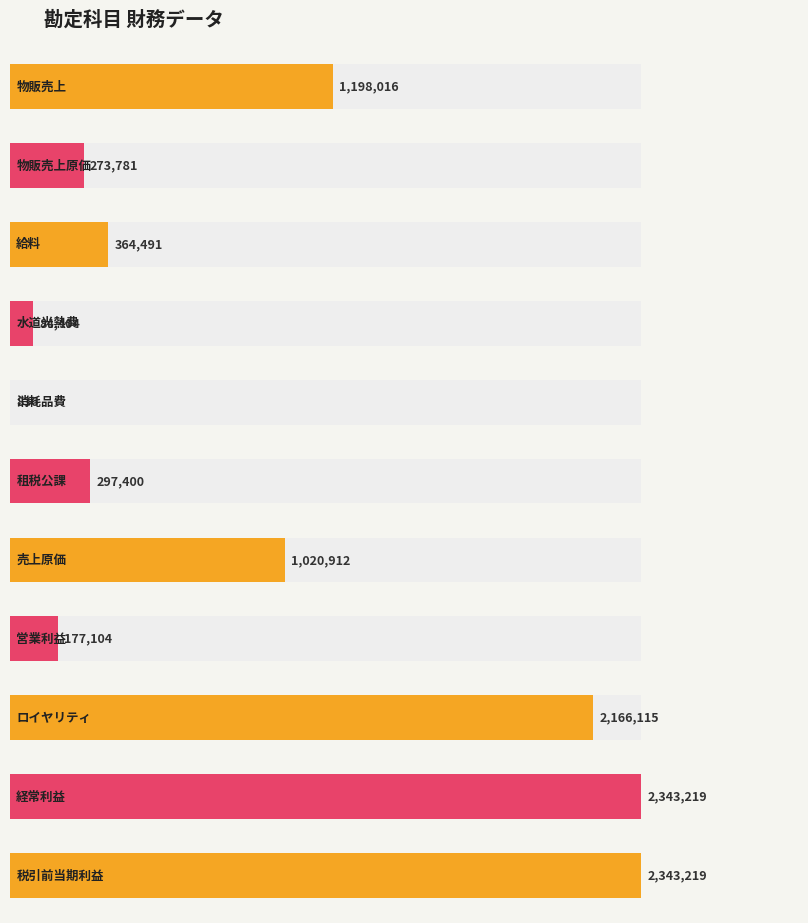

List the labels in order of value, smallest first.

消耗品費, 水道光熱費, 営業利益, 物販売上原価, 租税公課, 給料, 売上原価, 物販売上, ロイヤリティ, 経常利益, 税引前当期利益